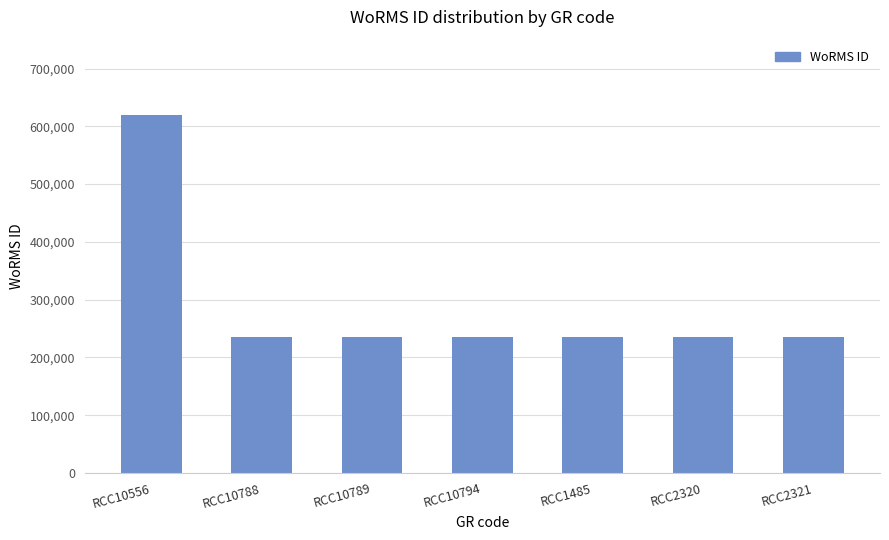

What is the ratio of the value at RCC2320 to the value at RCC10794?

1.0